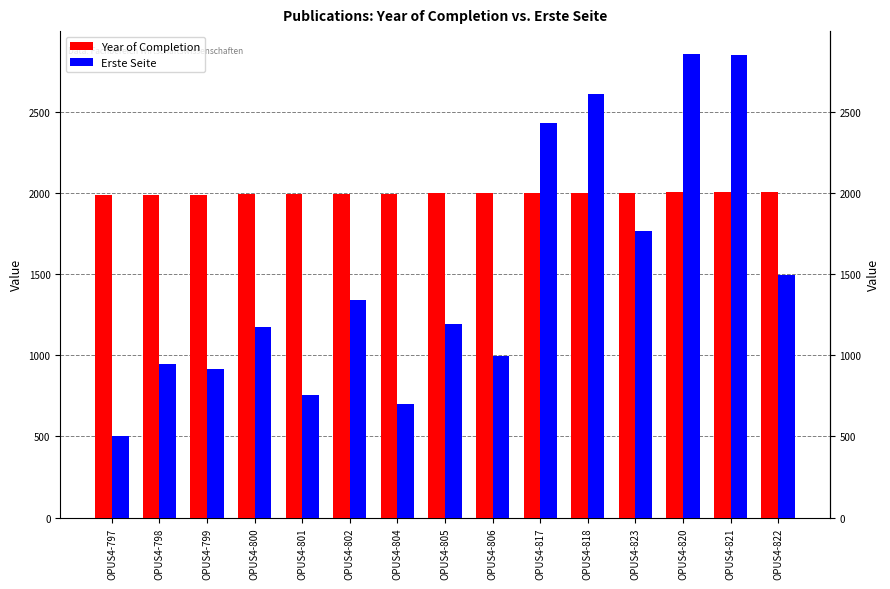

Does the chart contain any negative values?

No